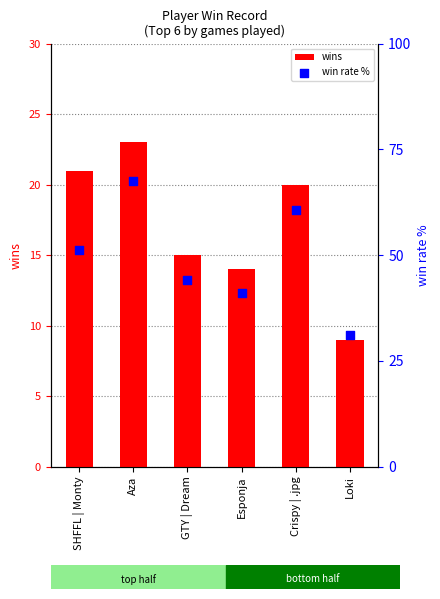

What are all the series names shown in the legend?

wins, win rate %